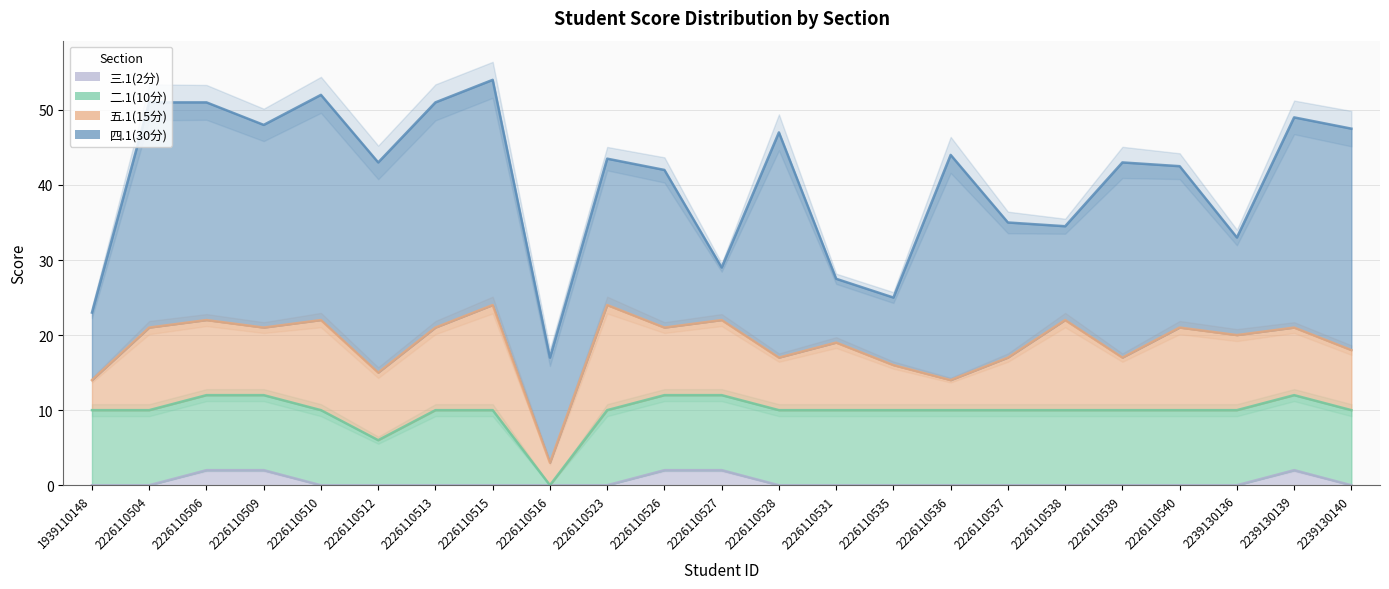

Which label corresponds to the largest value in the chart?

2226110504